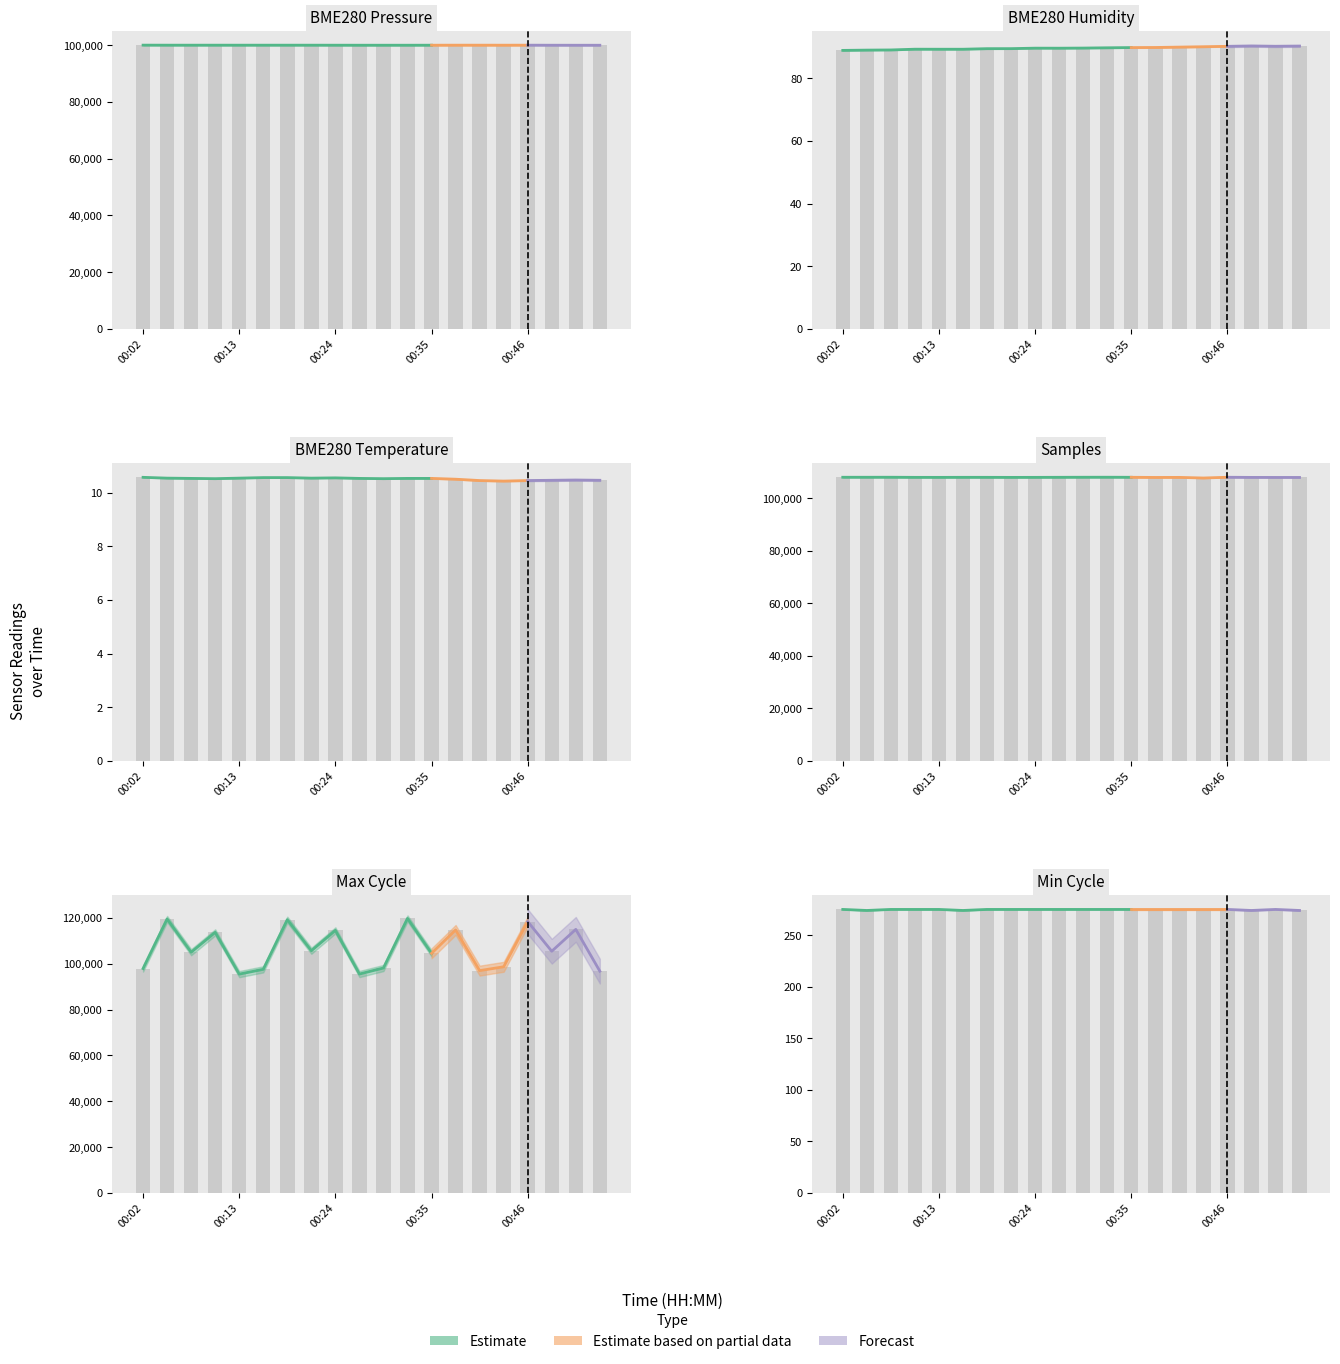

What is the value of the Samples bar at the 5th from the left?

107942.0